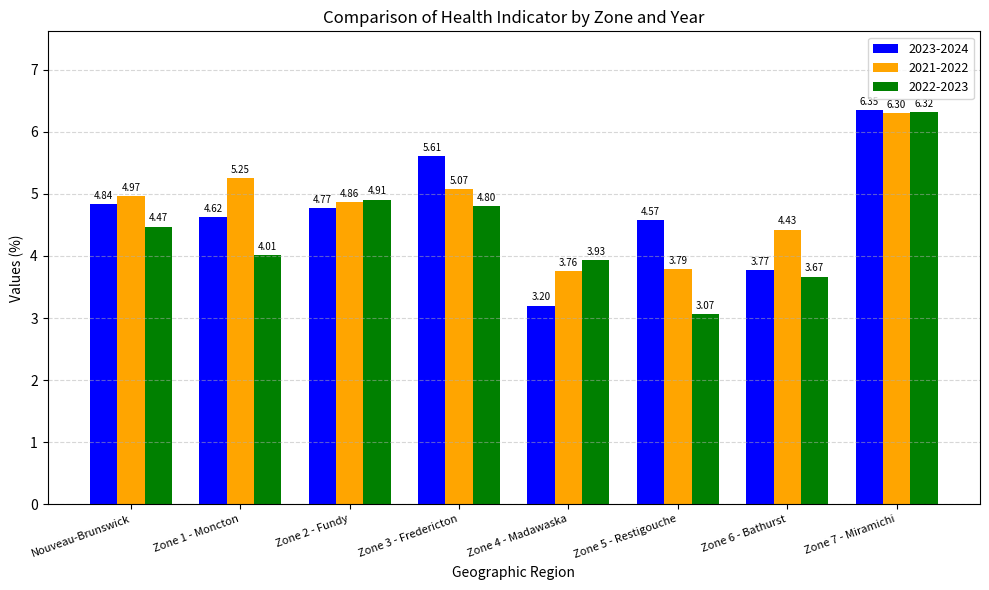

At which label does 2021-2022 first exceed 4?

Nouveau-Brunswick